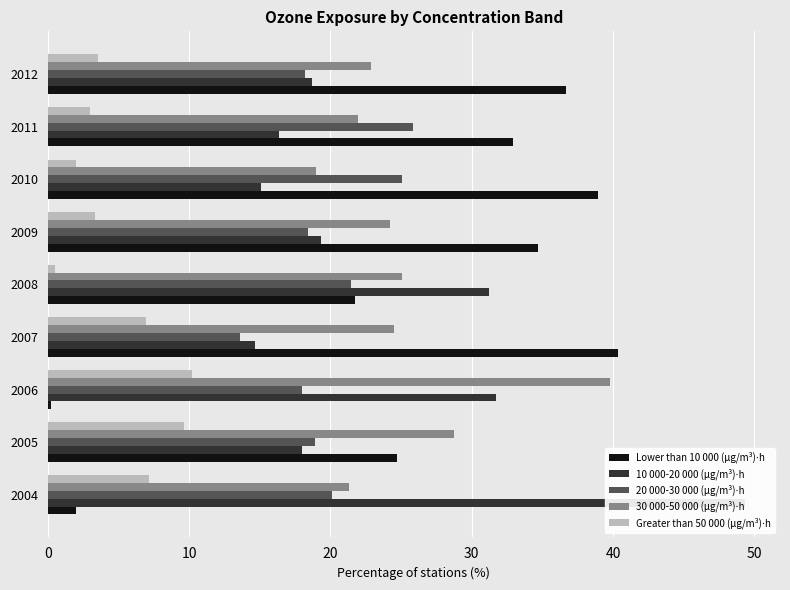

At how many categories does at least one series exceed 13?

9